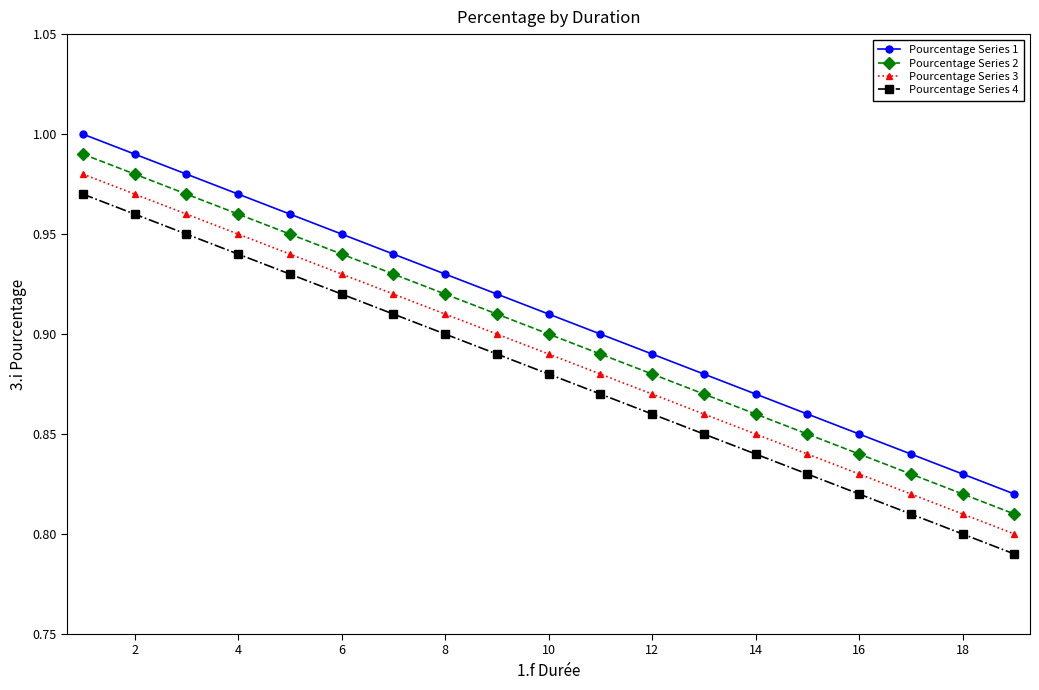

How many lines are shown in the chart?

4